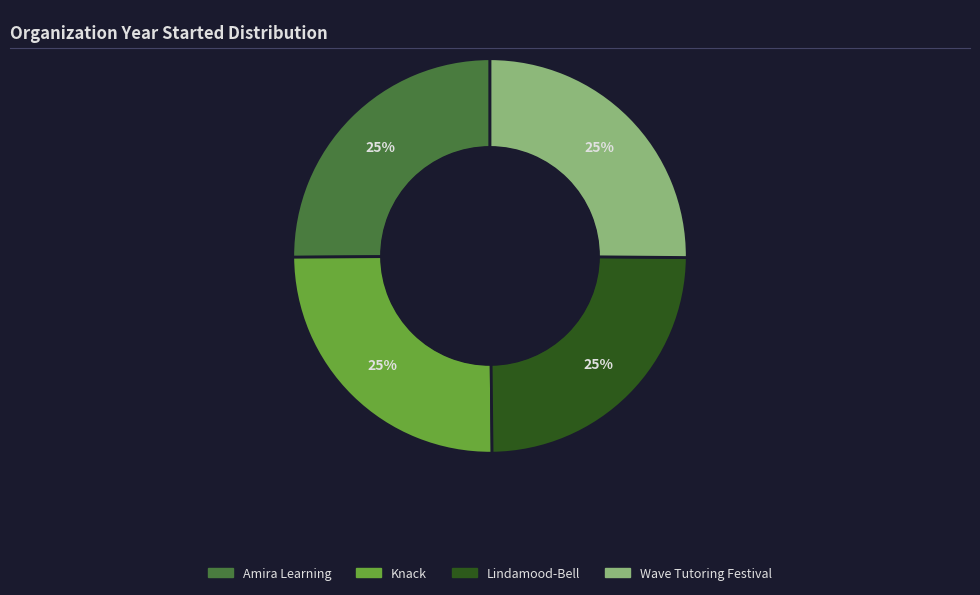

To the nearest percent, what percentage of the pie is Amira Learning?

25%